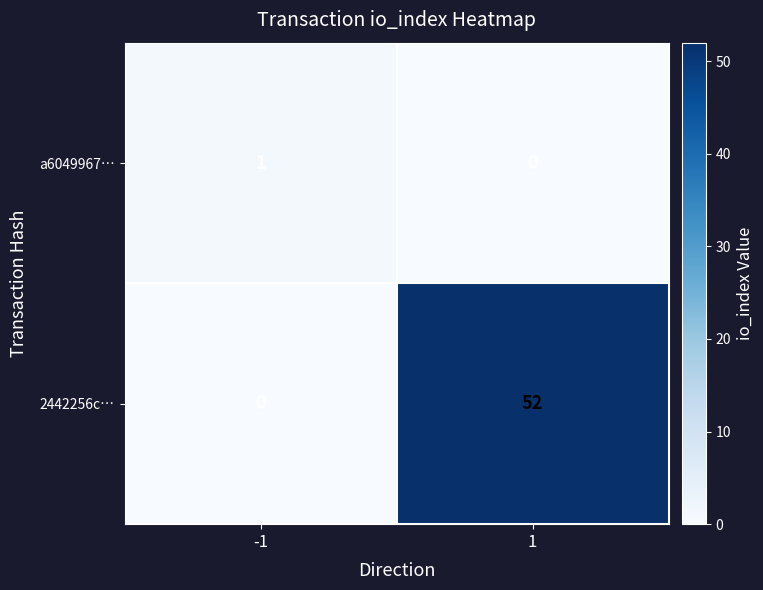

At which category is the sum across all series the highest?

1